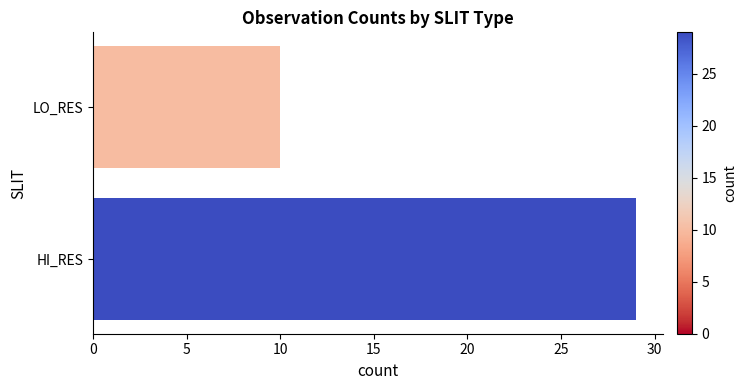

Rank the categories by value from lowest to highest.

LO_RES, HI_RES